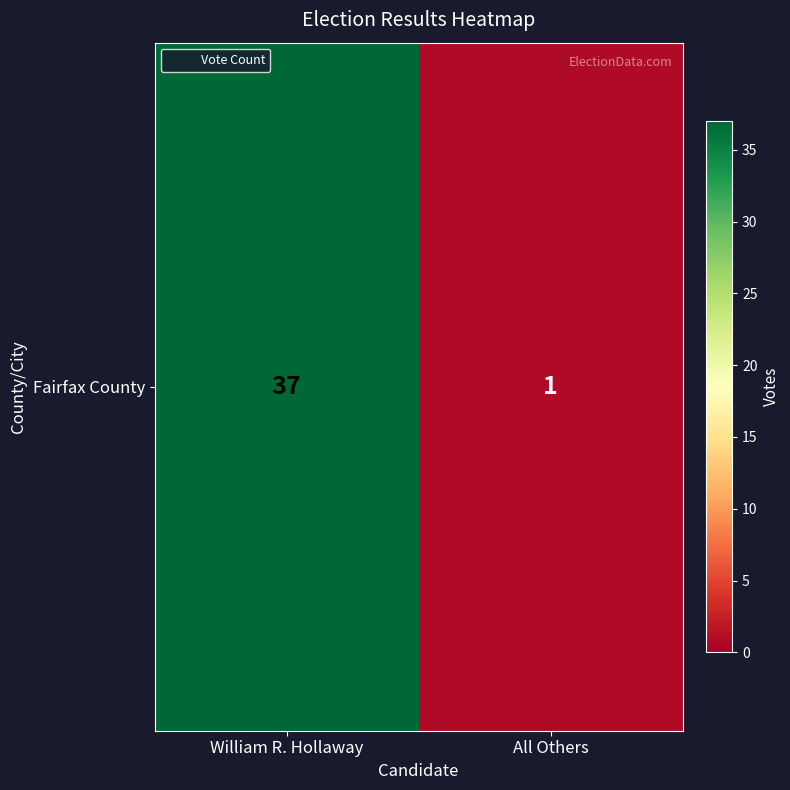

Between All Others and William R. Hollaway, which is larger?

William R. Hollaway